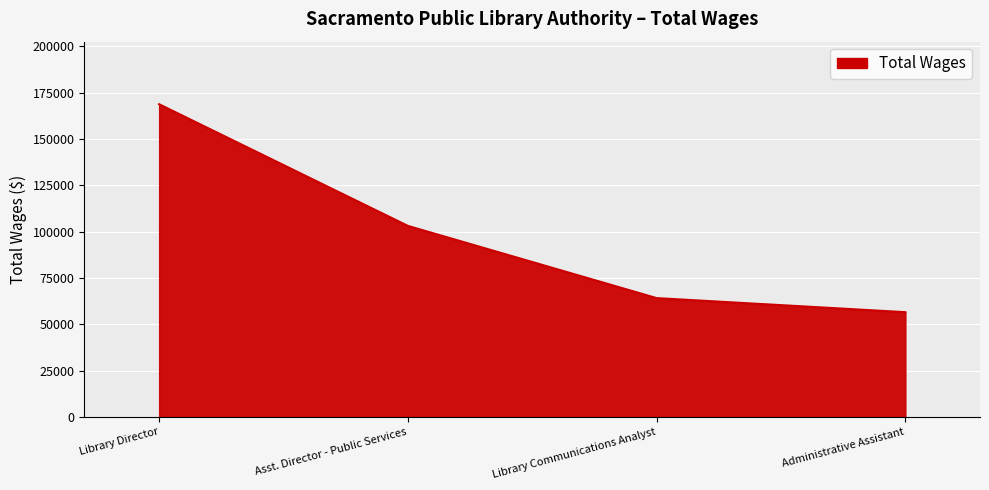

Where does the data first go above 103126?

Library Director